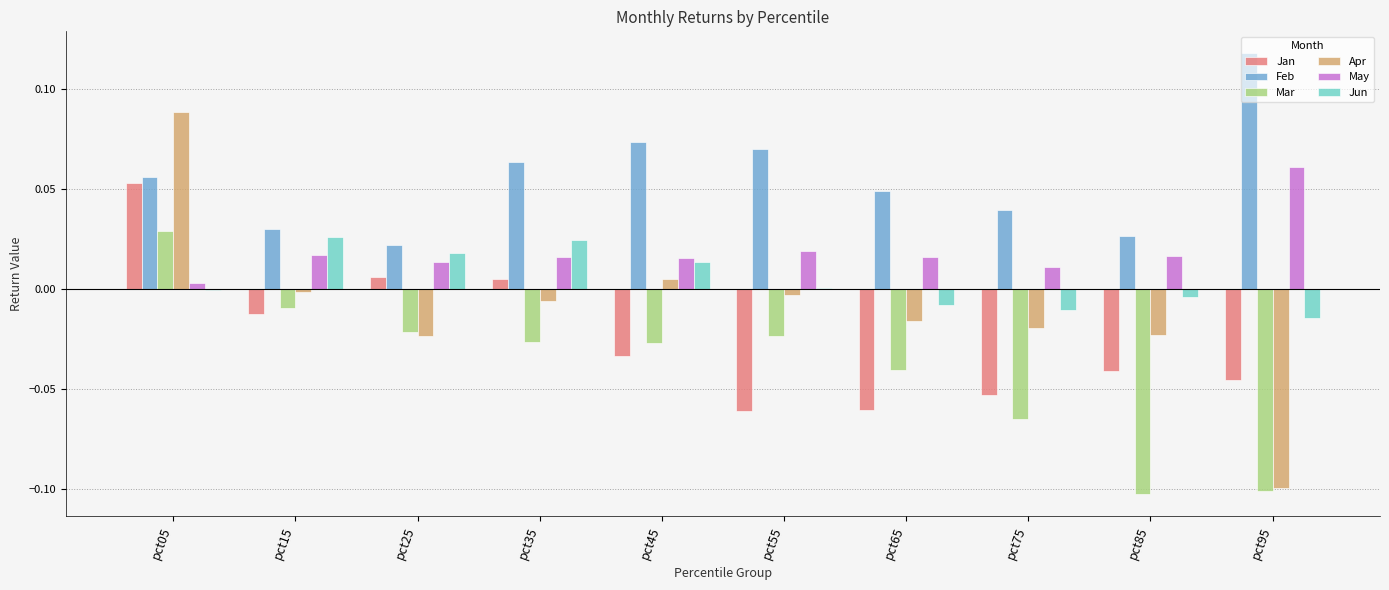

How many categories are shown in the chart?

10